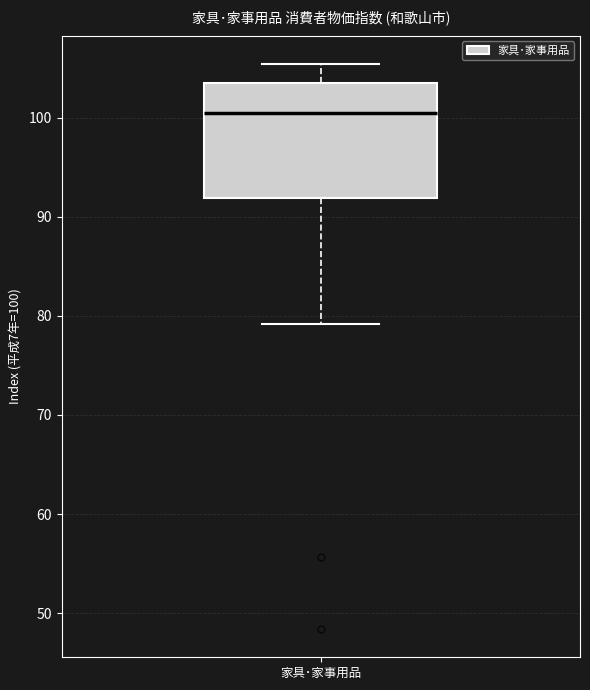

Where is the upper edge of the box for 家具･家事用品 on the y-axis? The values are not printed on the chart, so give them approximately, as read against the axis.

104